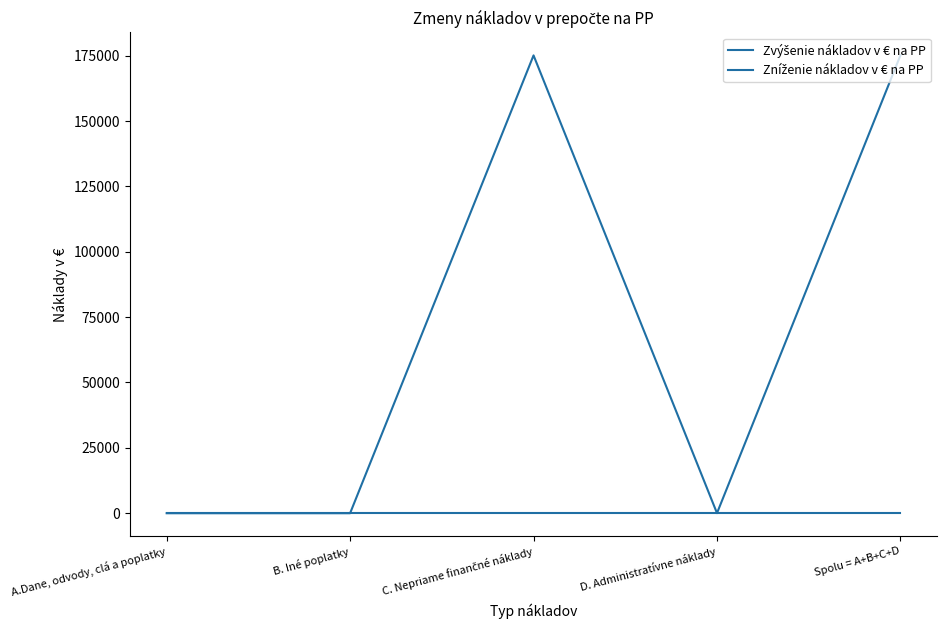

Is this an area chart (filled region under the line)?

No